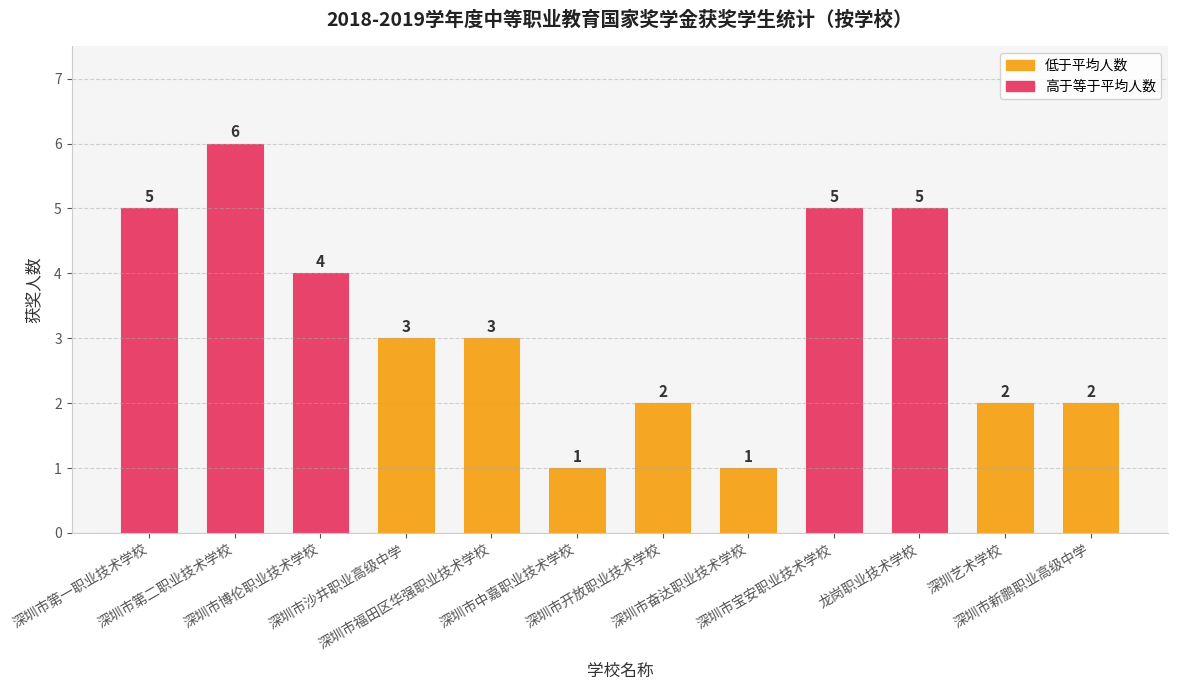

True or false: the data shows 1 at 深圳市中嘉职业技术学校.

True